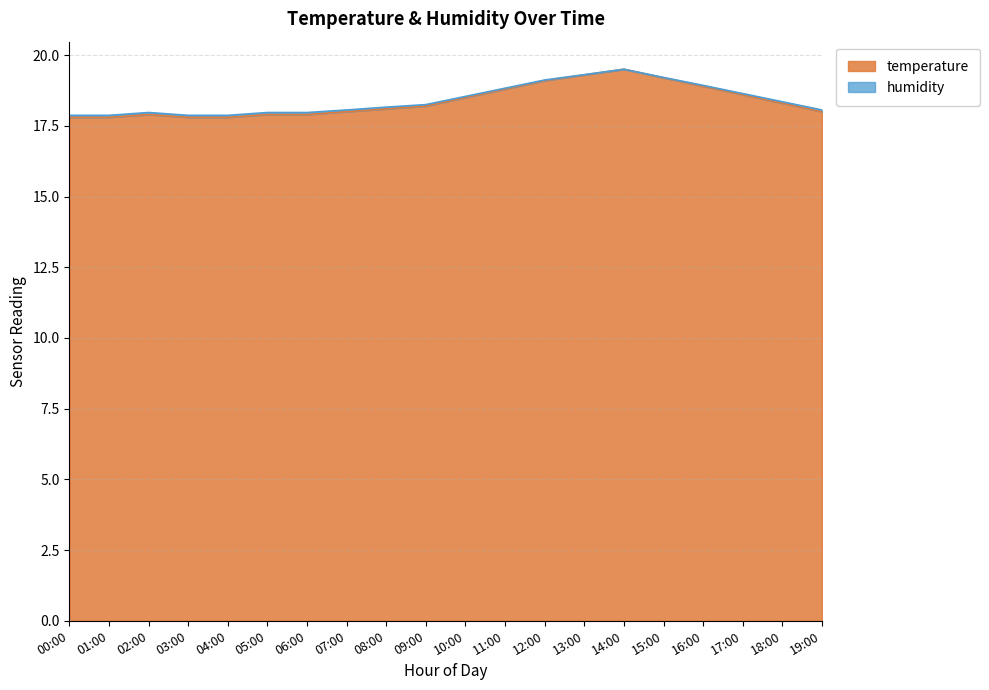

List the labels in order of temperature value, smallest first.

00:00, 01:00, 03:00, 04:00, 02:00, 05:00, 06:00, 07:00, 19:00, 08:00, 09:00, 18:00, 10:00, 17:00, 11:00, 16:00, 12:00, 15:00, 13:00, 14:00